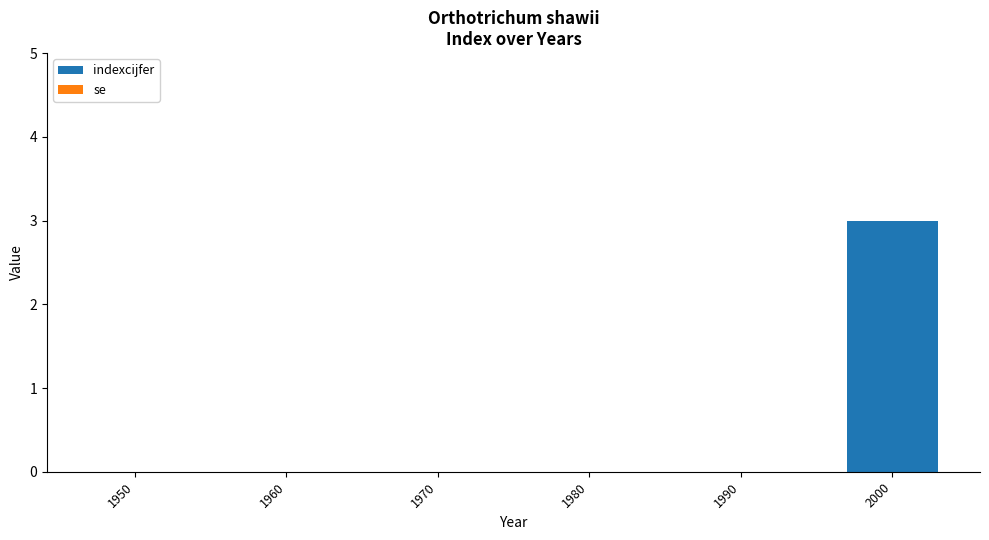

What is the maximum value shown in the chart?

3